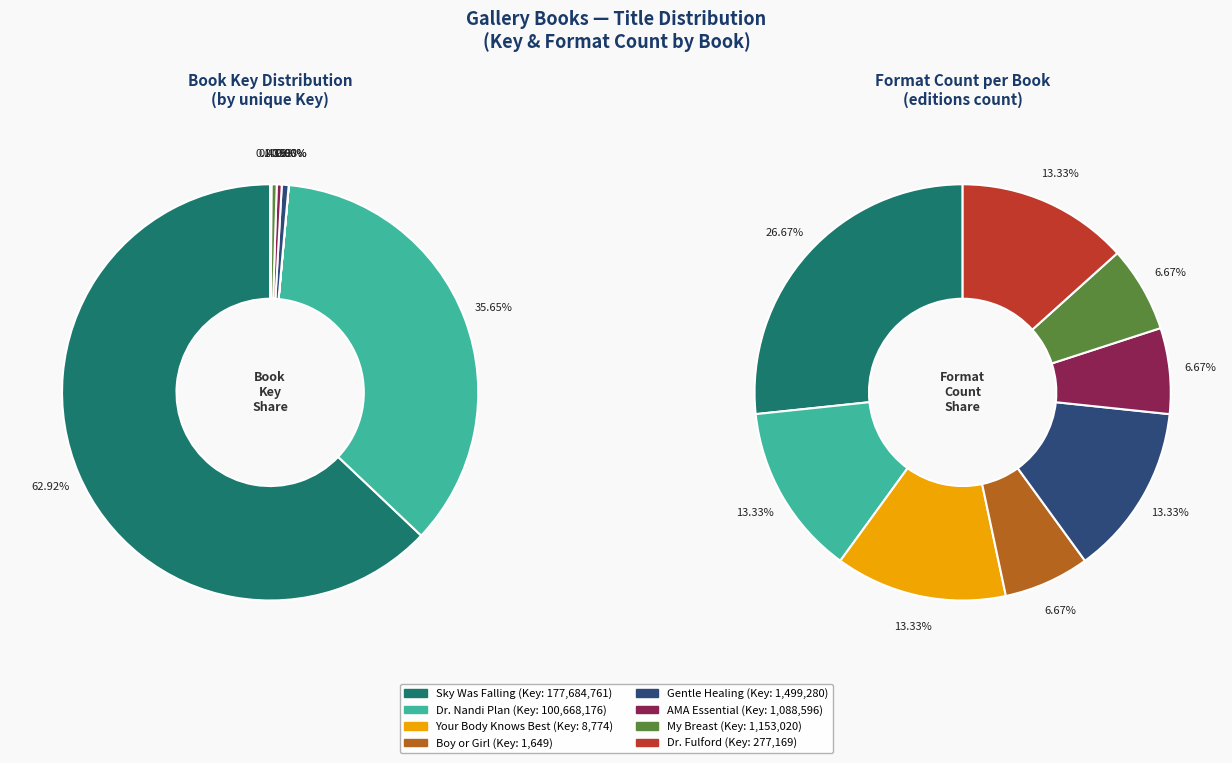

What is the smallest slice in the pie chart?

Boy or Girl